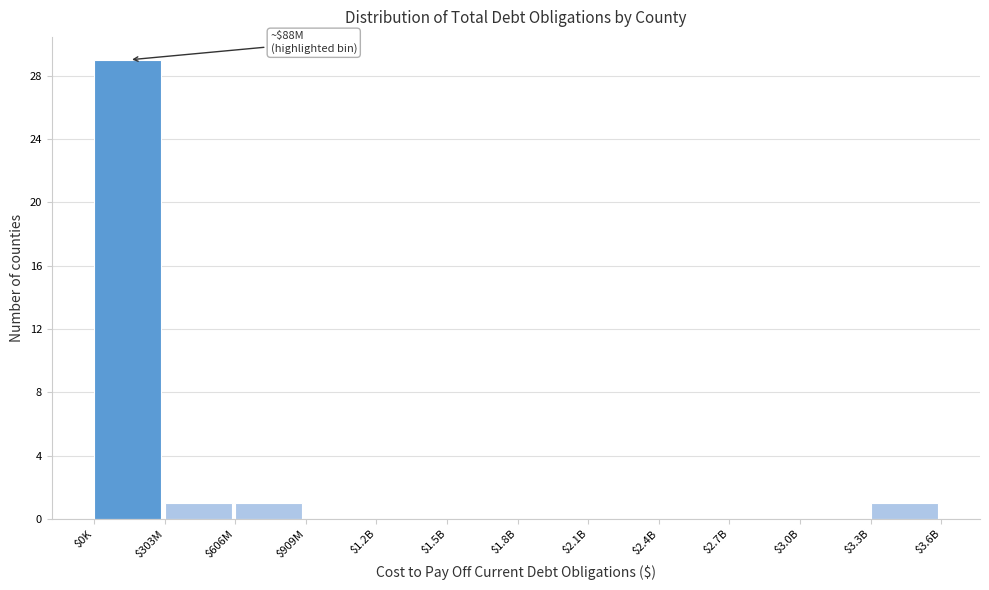

What is the greatest value displayed?

29